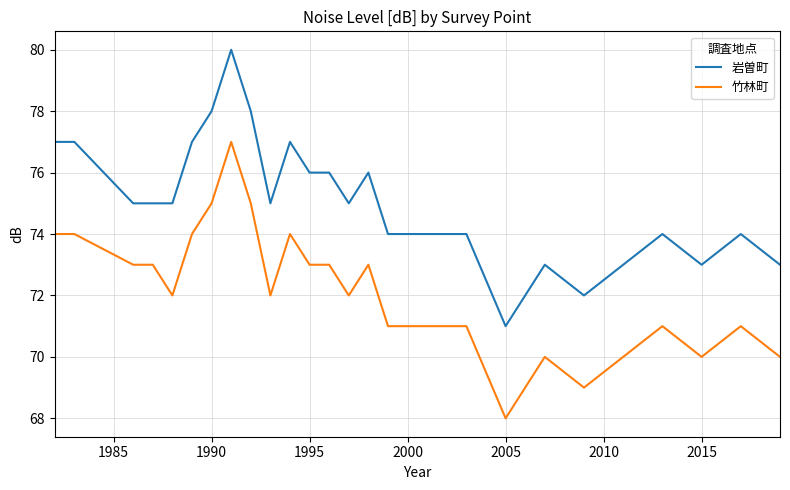

Is this an area chart (filled region under the line)?

No